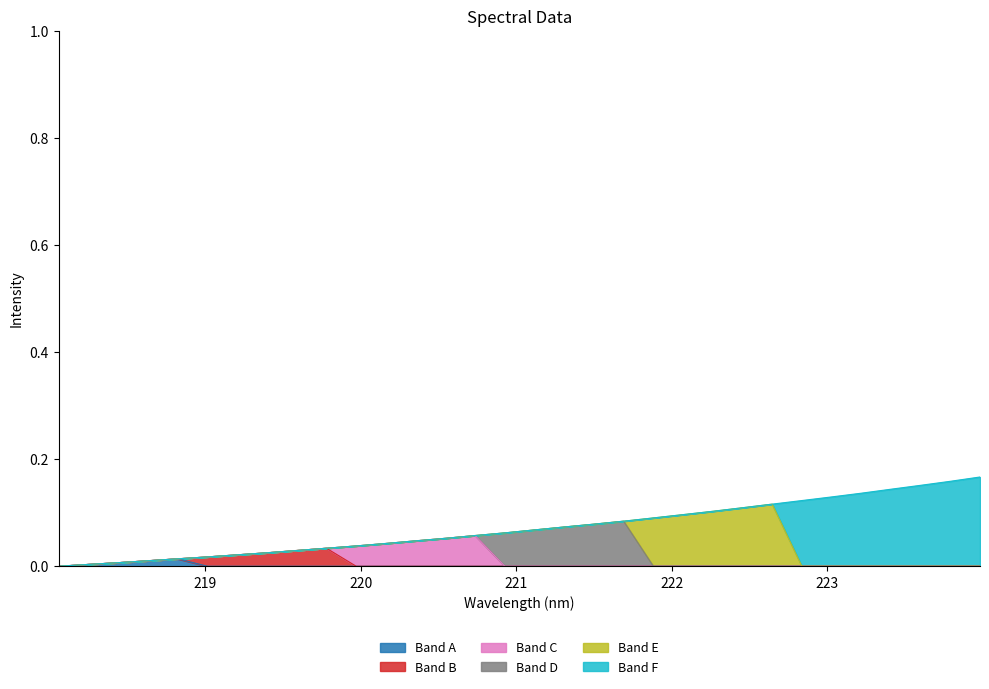

What is the average value?

0.1